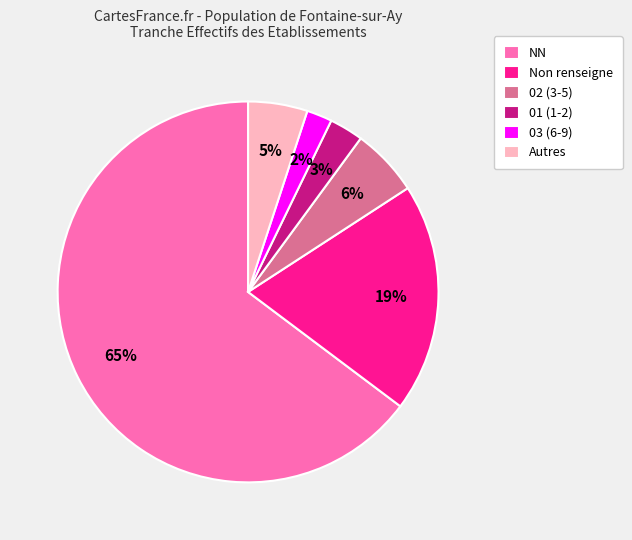

How many segments does this pie chart have?

6